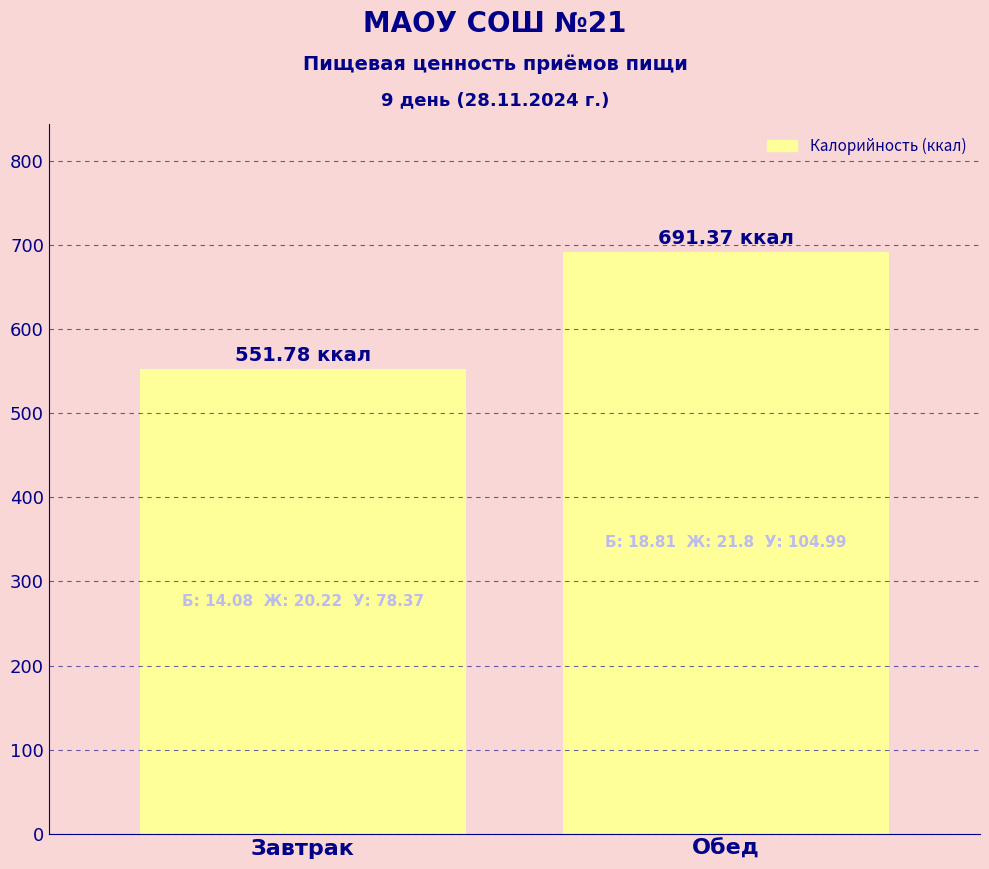

Where does the data first go above 691?

Обед